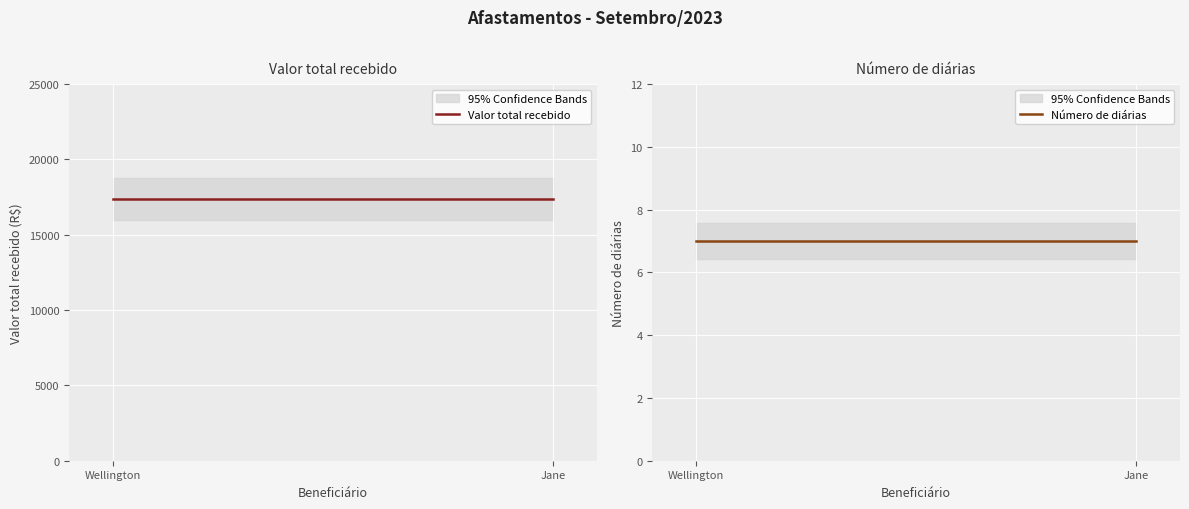

What is the value of the Valor total recebido point at the 1st from the left?

17356.5